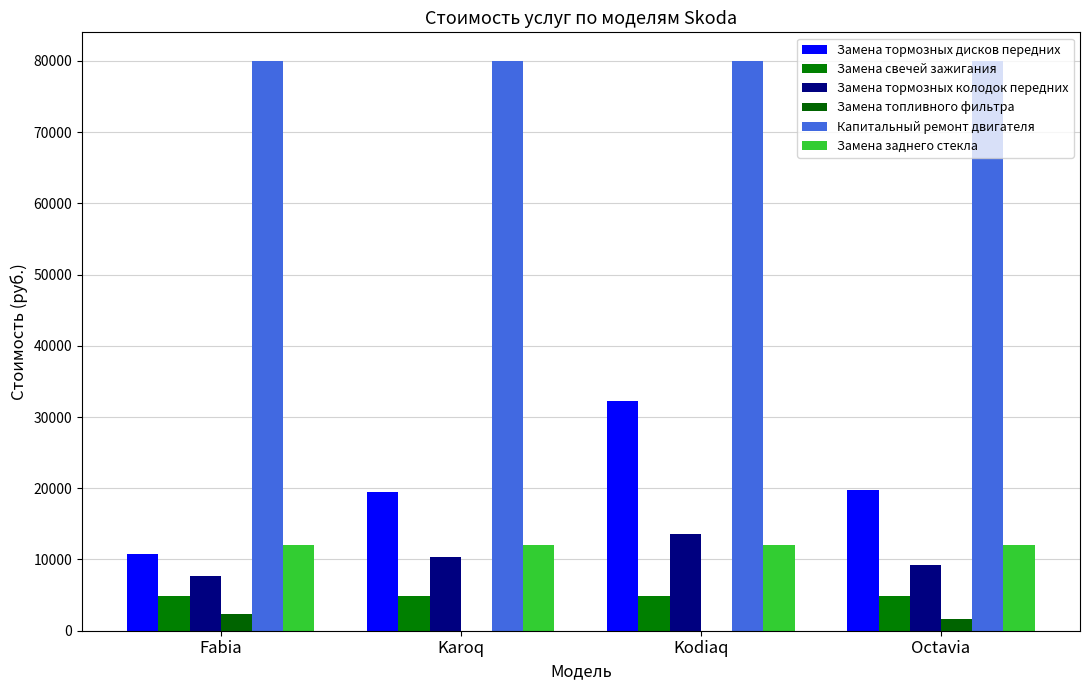

What are all the series names shown in the legend?

Замена тормозных дисков передних, Замена свечей зажигания, Замена тормозных колодок передних, Замена топливного фильтра, Капитальный ремонт двигателя, Замена заднего стекла